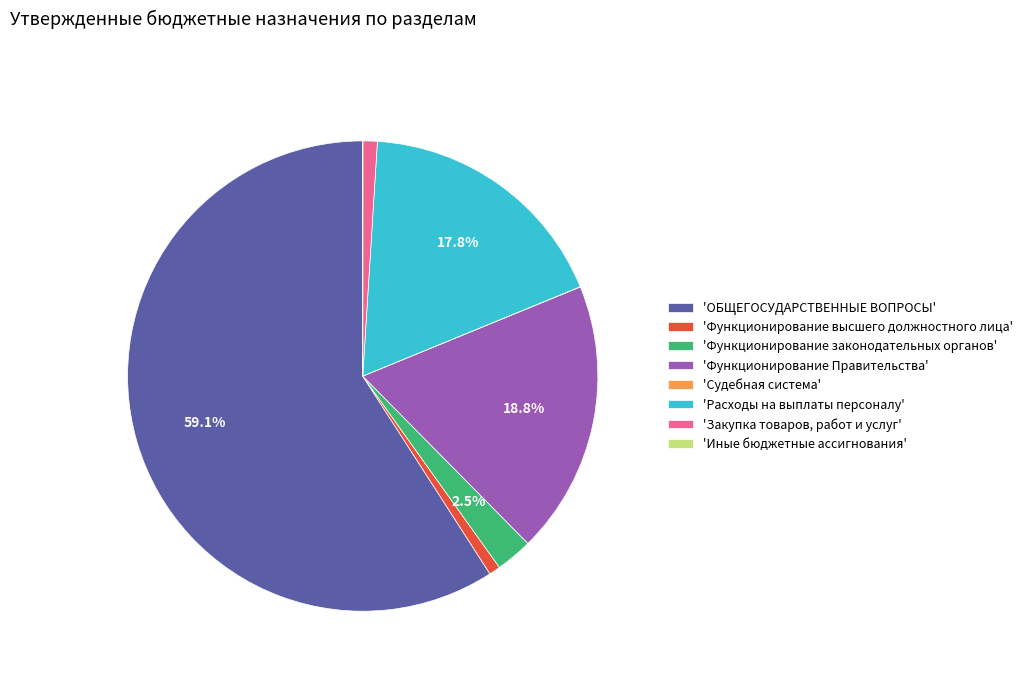

Is there any slice that represents more than half of the pie?

Yes